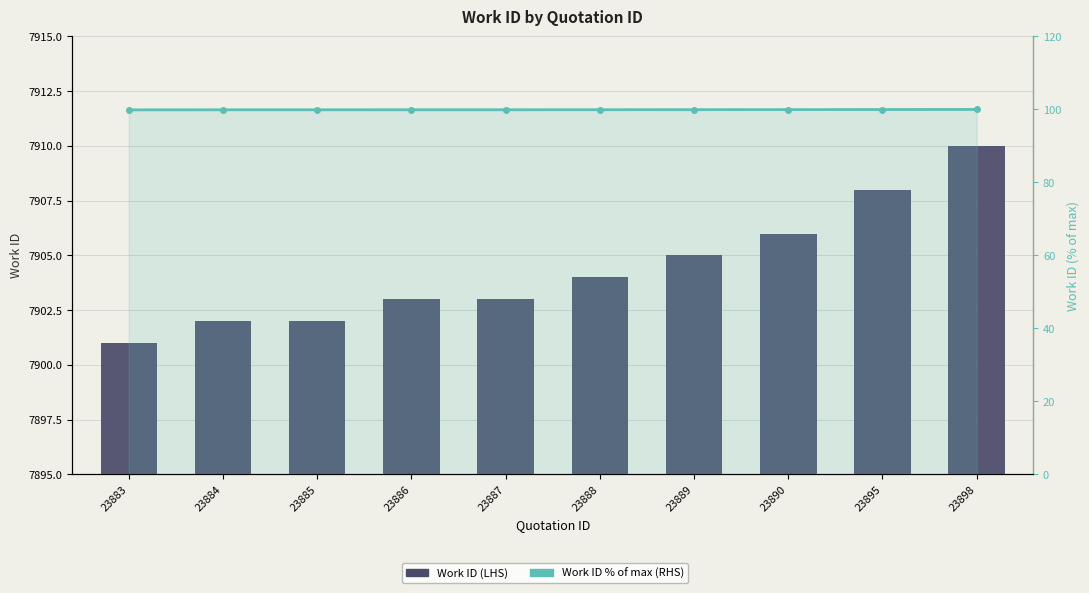

How many values in the Work ID (LHS) series exceed 7904?

4